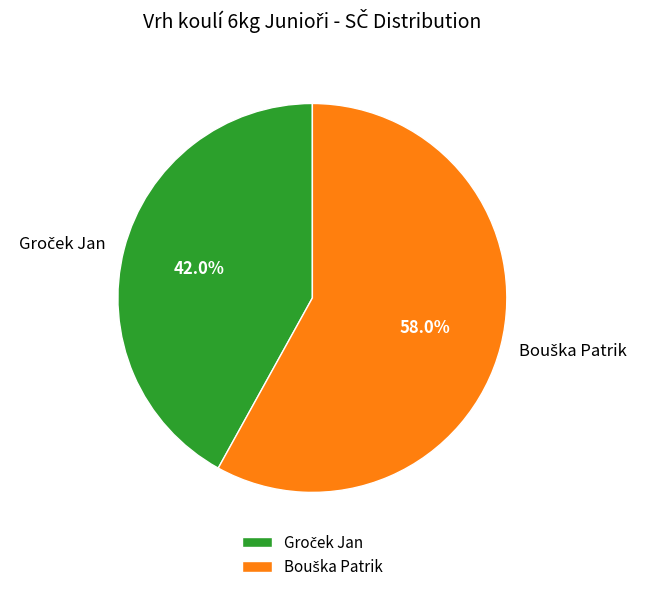

Is there a majority slice in this chart?

Yes